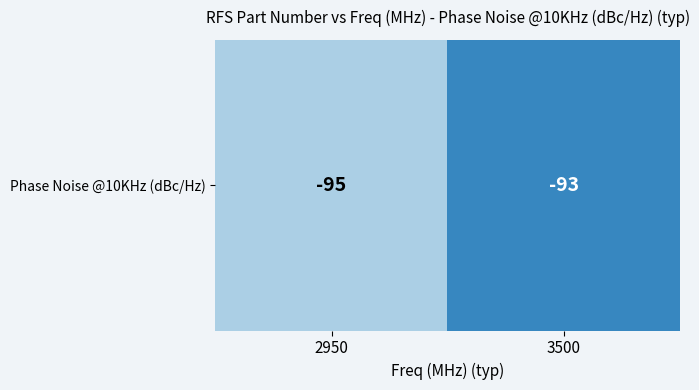

Reading left to right, what are all the values shown in this chart?

2950=-95	3500=-93